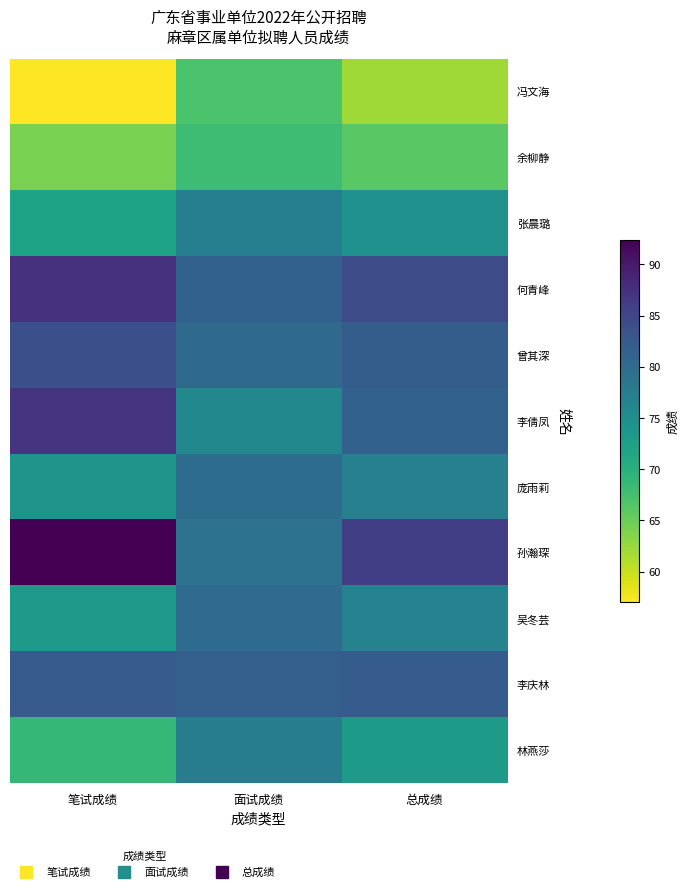

Reading right to left, transcribe all the data shown in this chart.

林燕莎: 总成绩=73.1	面试成绩=77.5	笔试成绩=68.8
李庆林: 总成绩=82.0	面试成绩=81.8	笔试成绩=82.3
吴冬芸: 总成绩=76.7	面试成绩=80.0	笔试成绩=73.3
孙瀚琛: 总成绩=85.8	面试成绩=79.2	笔试成绩=92.4
庞雨莉: 总成绩=77.0	面试成绩=79.9	笔试成绩=74.1
李倩凤: 总成绩=81.4	面试成绩=75.8	笔试成绩=86.9
曾其深: 总成绩=82.0	面试成绩=80.2	笔试成绩=83.8
何青峰: 总成绩=84.3	面试成绩=81.3	笔试成绩=87.3
张晨璐: 总成绩=74.5	面试成绩=77.2	笔试成绩=71.9
余柳静: 总成绩=66.0	面试成绩=68.0	笔试成绩=64.1
冯文海: 总成绩=62.0	面试成绩=67.0	笔试成绩=57.0